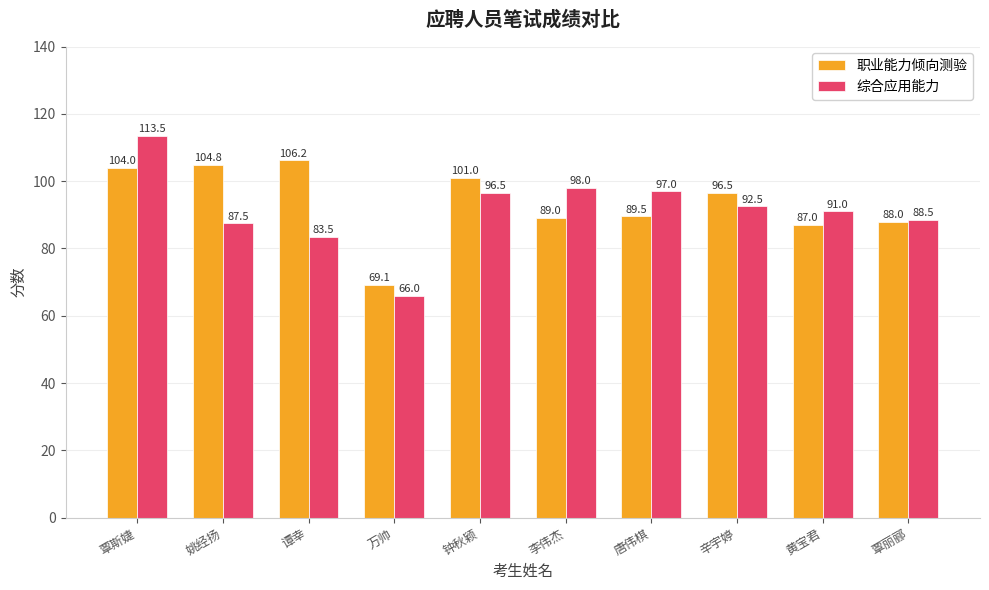

What is the difference between the maximum and minimum values in the 职业能力倾向测验 series?

37.1